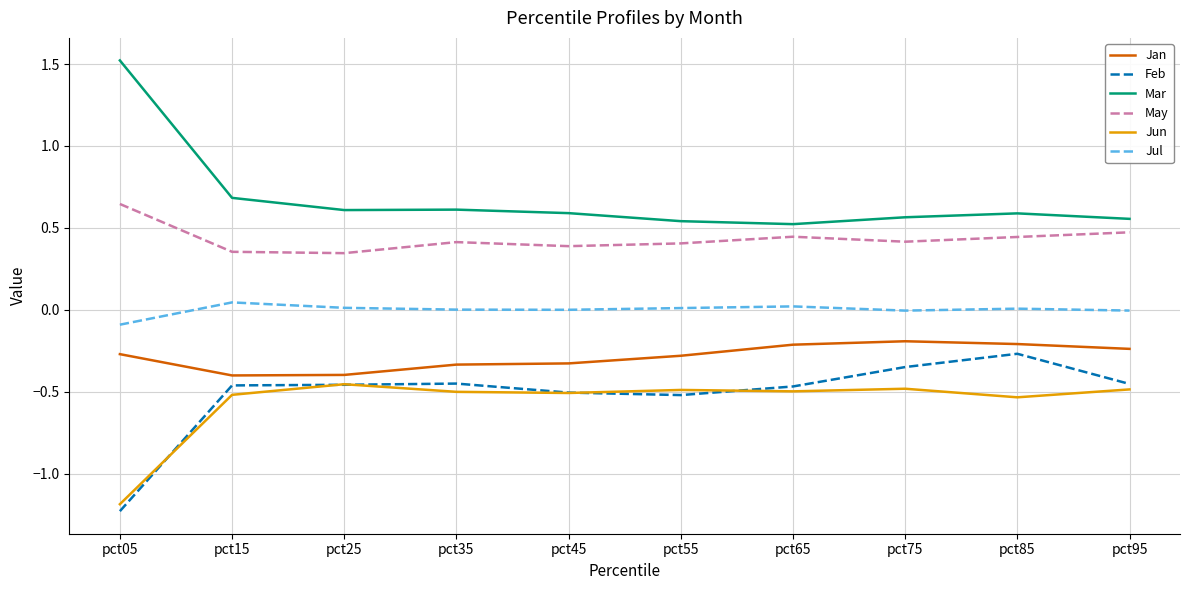

At which label does Jul first exceed 0?

pct15